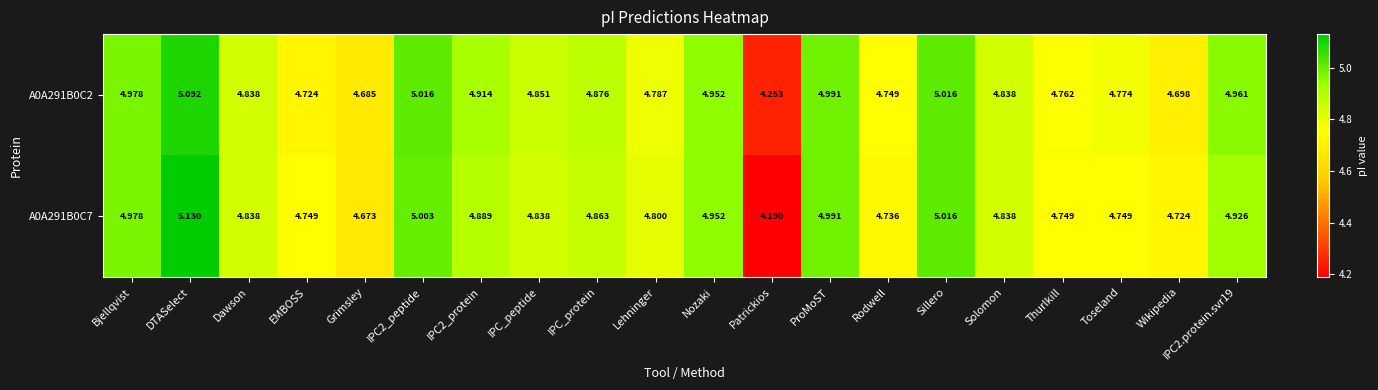

At which category is the sum across all series the highest?

DTASelect